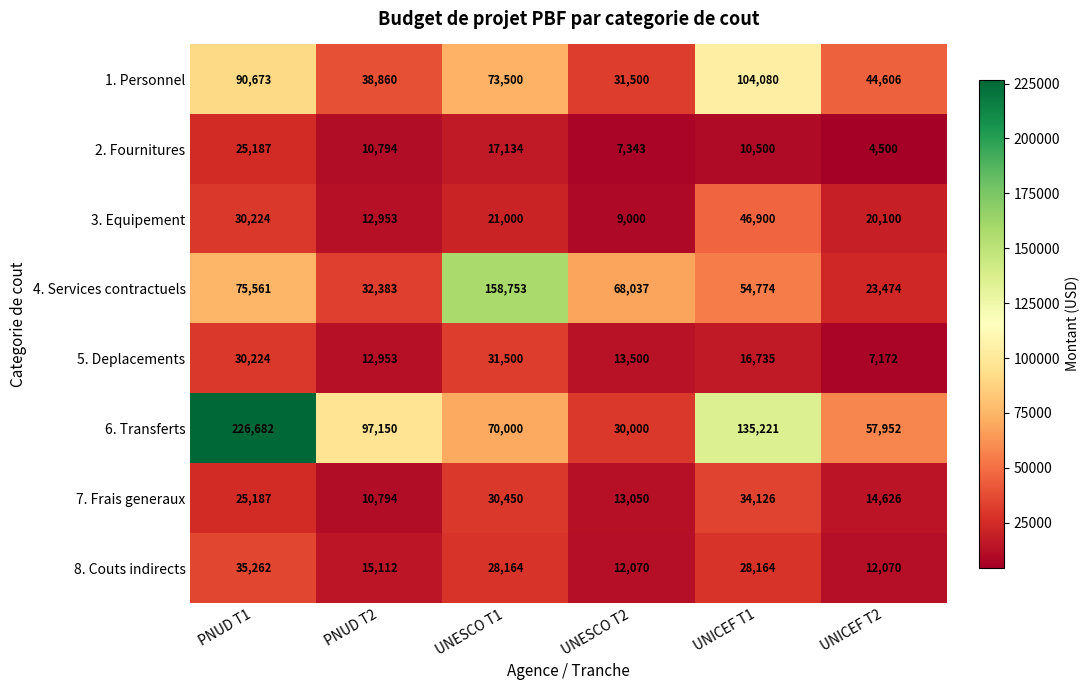

True or false: 7. Frais generaux has a value of 6390 at PNUD T2.

False